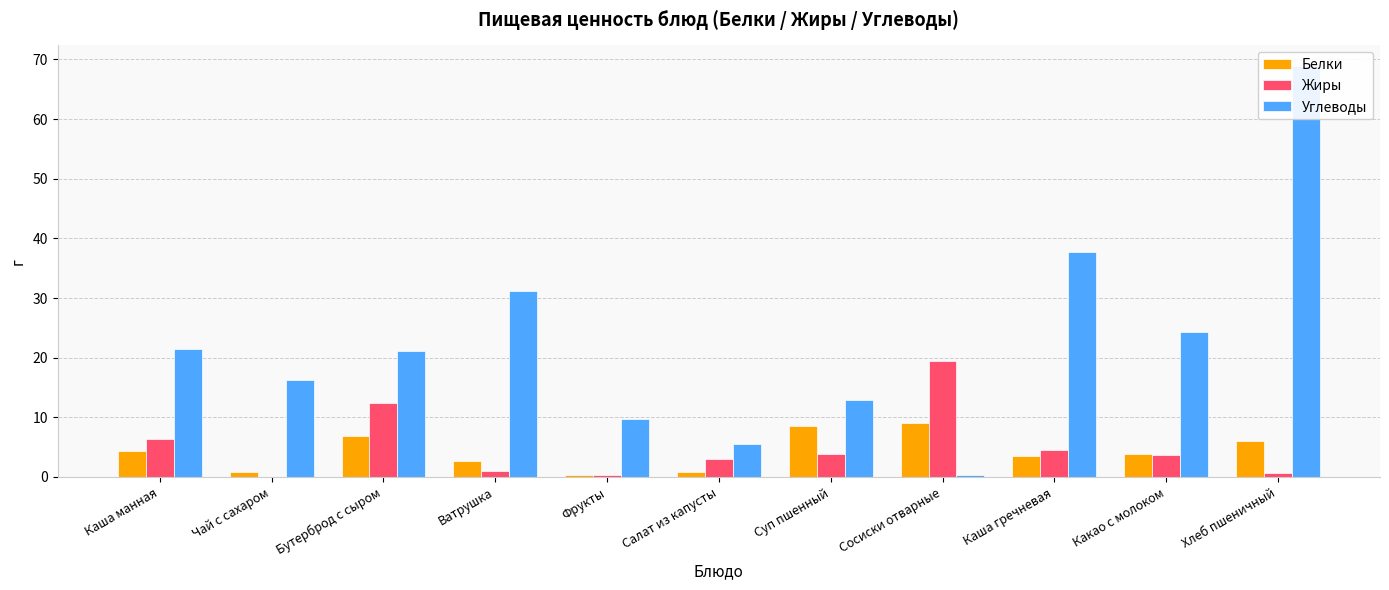

At how many categories does at least one series exceed 59?

1